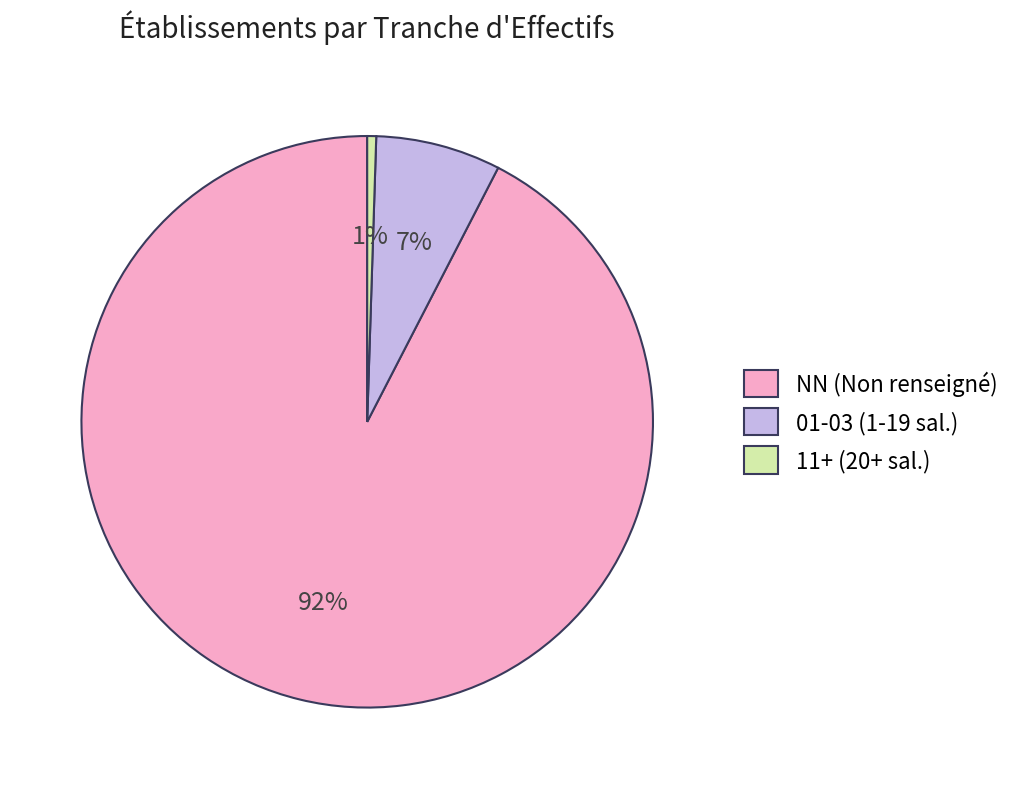

True or false: 01-03 (1-19 sal.) accounts for 7% of the total.

True